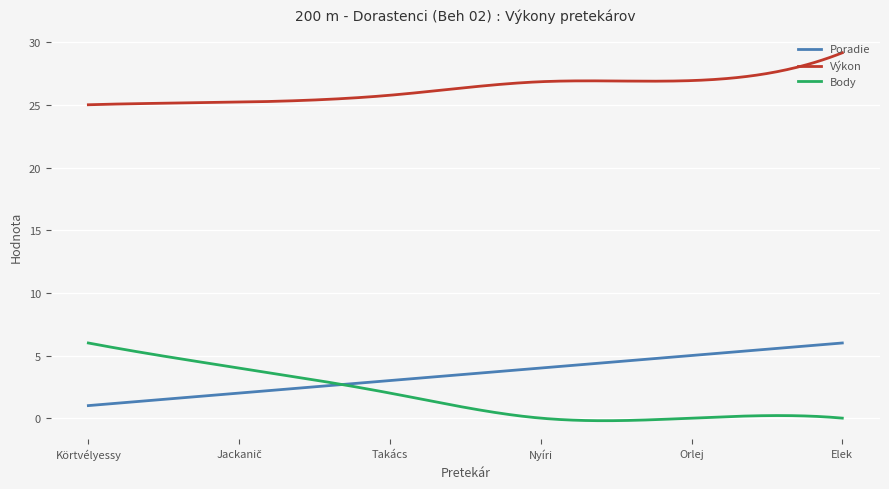

How many lines are shown in the chart?

3